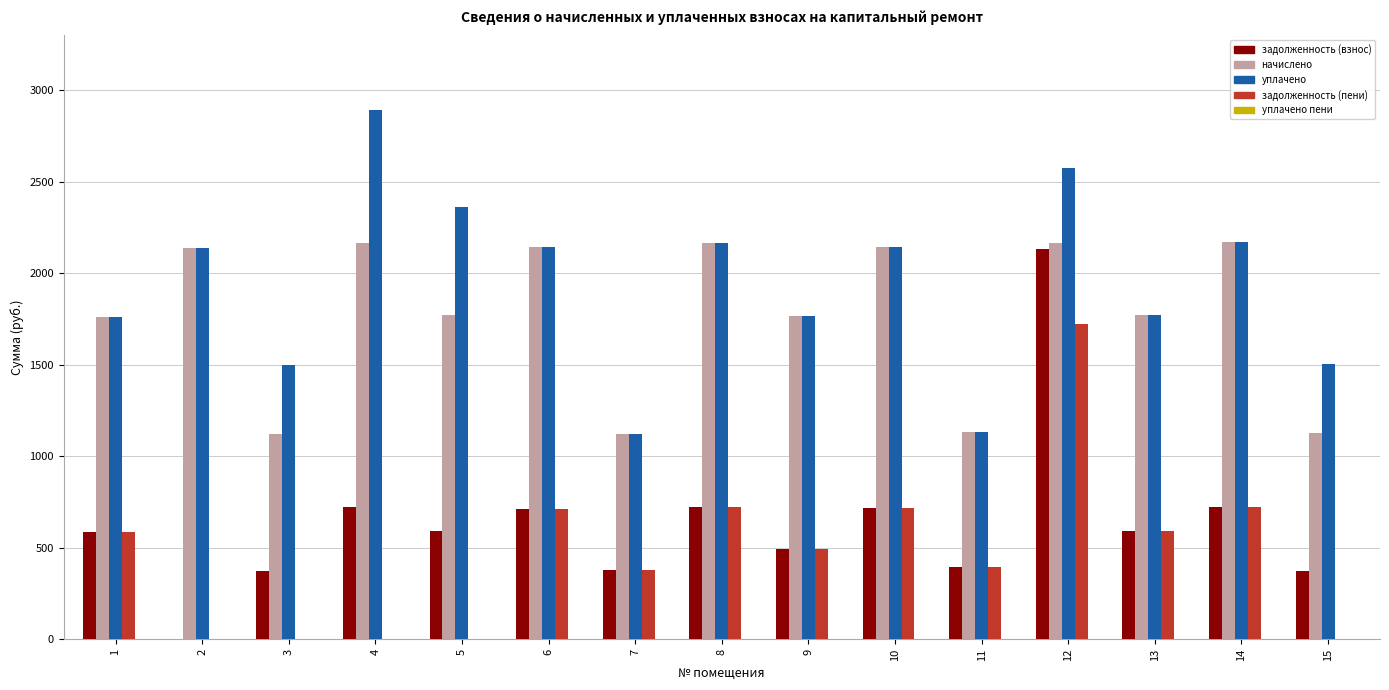

At which category does the chart reach its peak across all series?

4